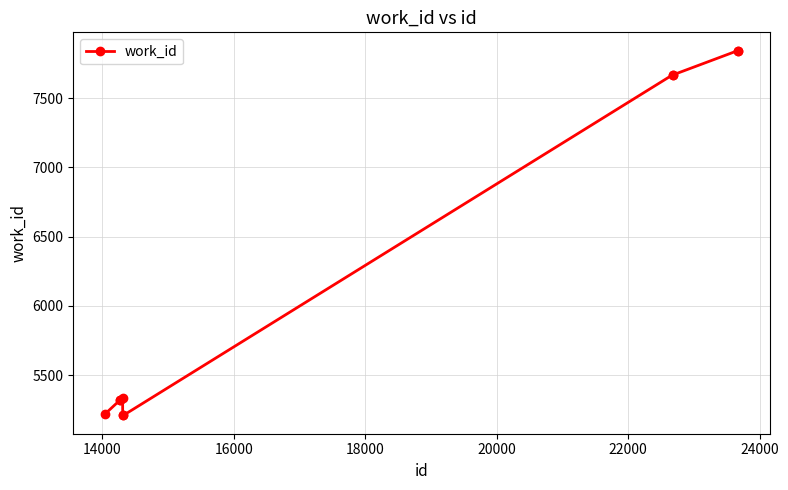

Does the chart have visible grid lines?

Yes